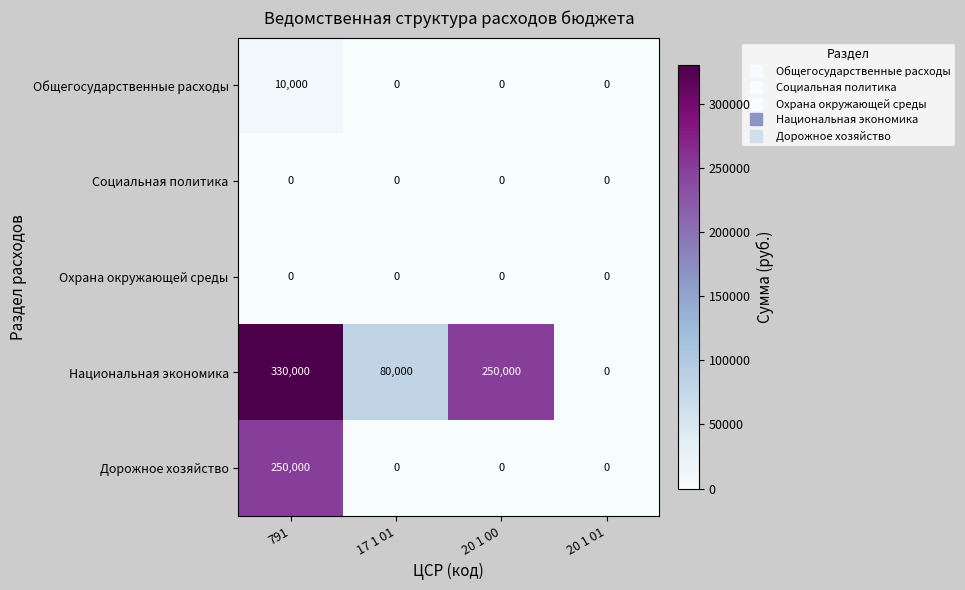

How many Дорожное хозяйство values are between 0 and 250000?

4